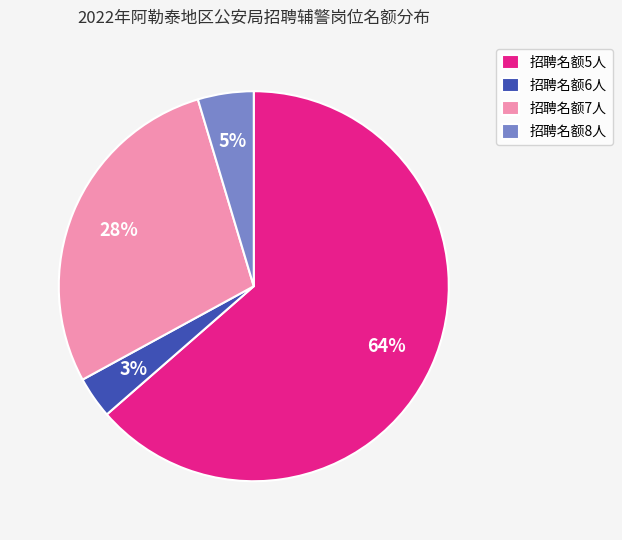

To the nearest percent, what is the average slice percentage?

25%